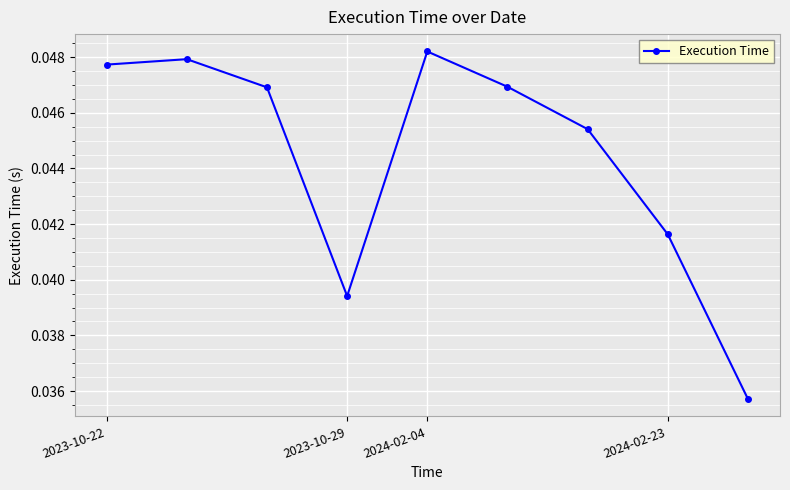

Count the values in the range 0 to 1.

9